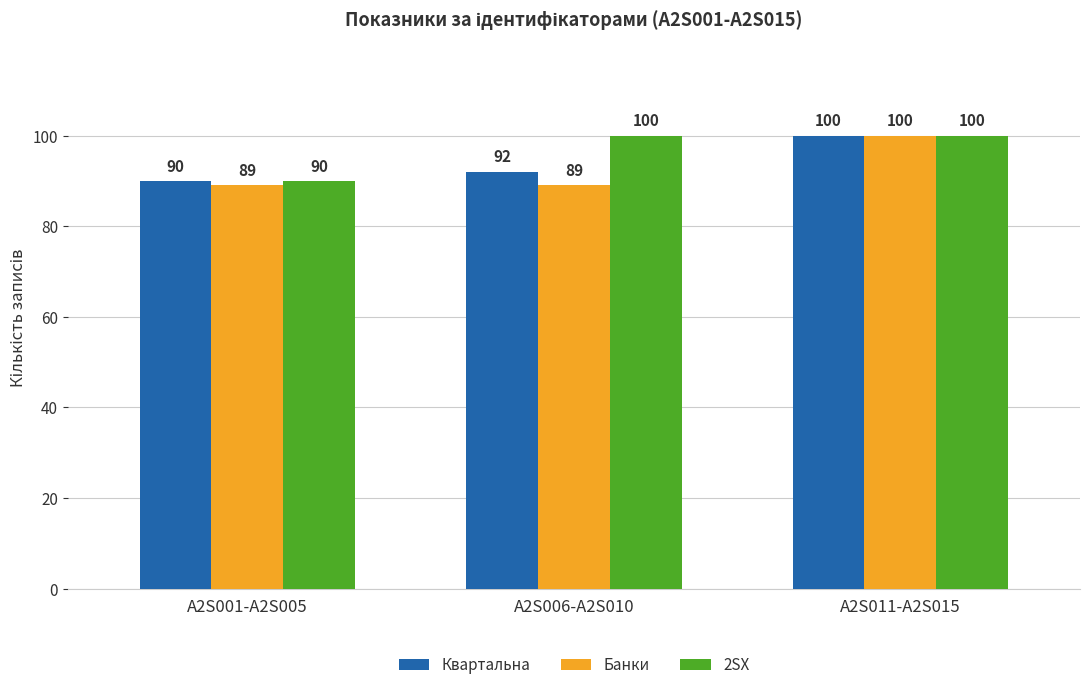

The Банки series shows 100 at A2S011-A2S015. True or false?

True